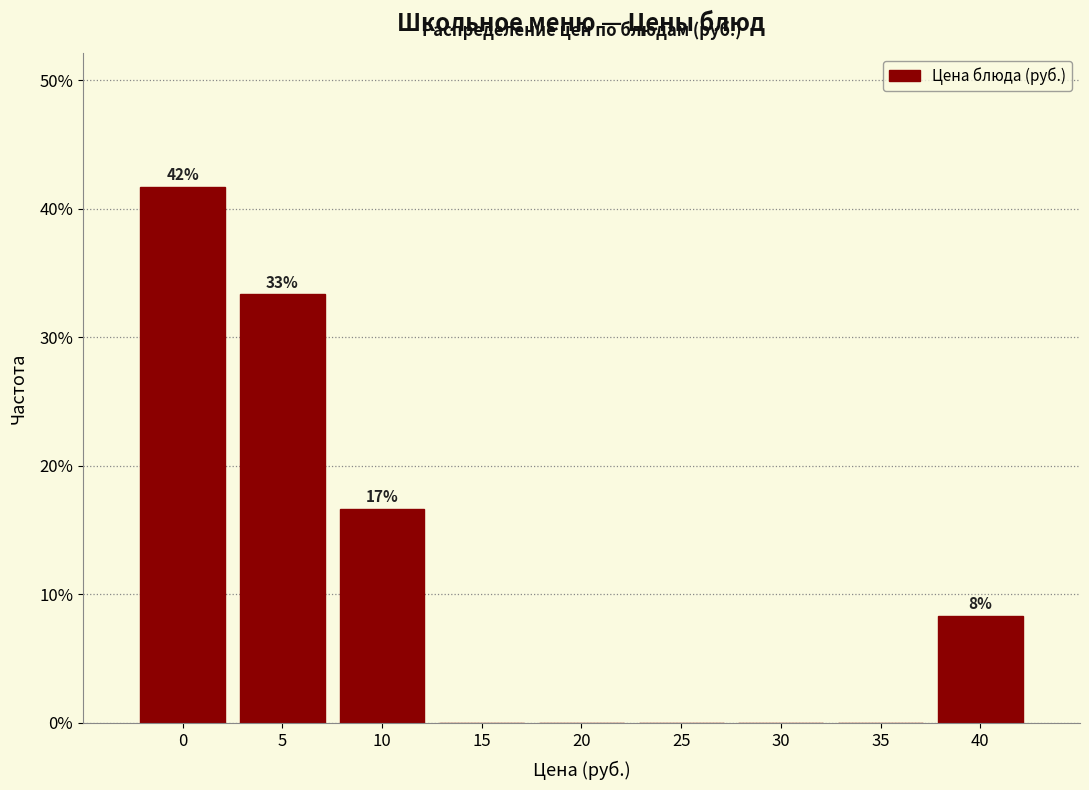

Reading right to left, list all the values displayed in this chart.

40=8.3	35=0.0	30=0.0	25=0.0	20=0.0	15=0.0	10=16.7	5=33.3	0=41.7